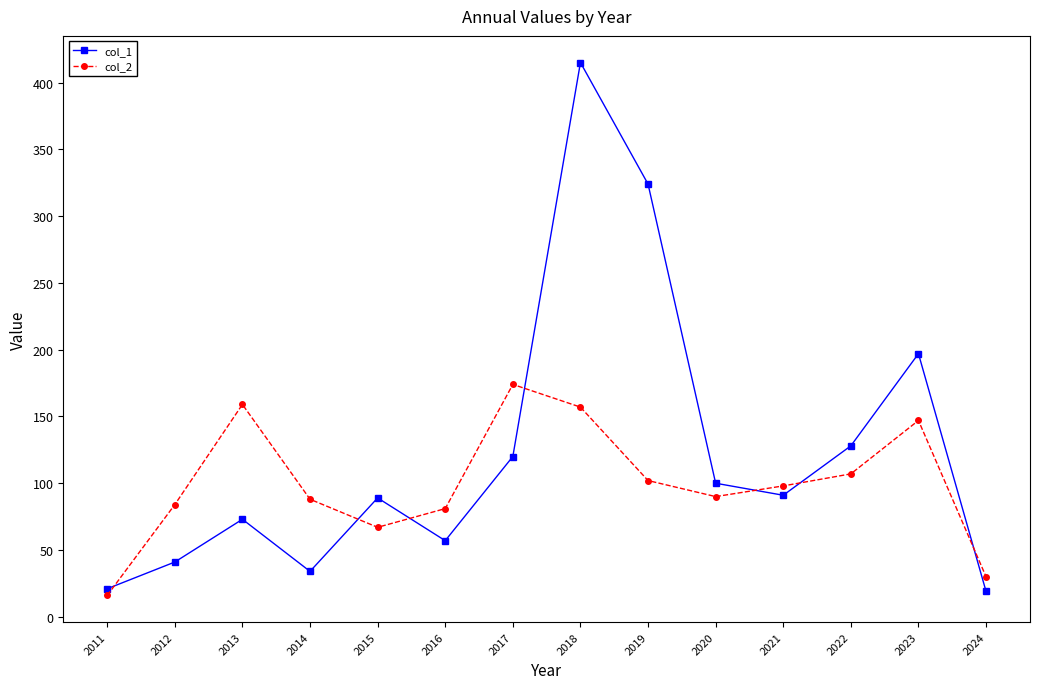

How many values in the col_1 series are below 91?

7